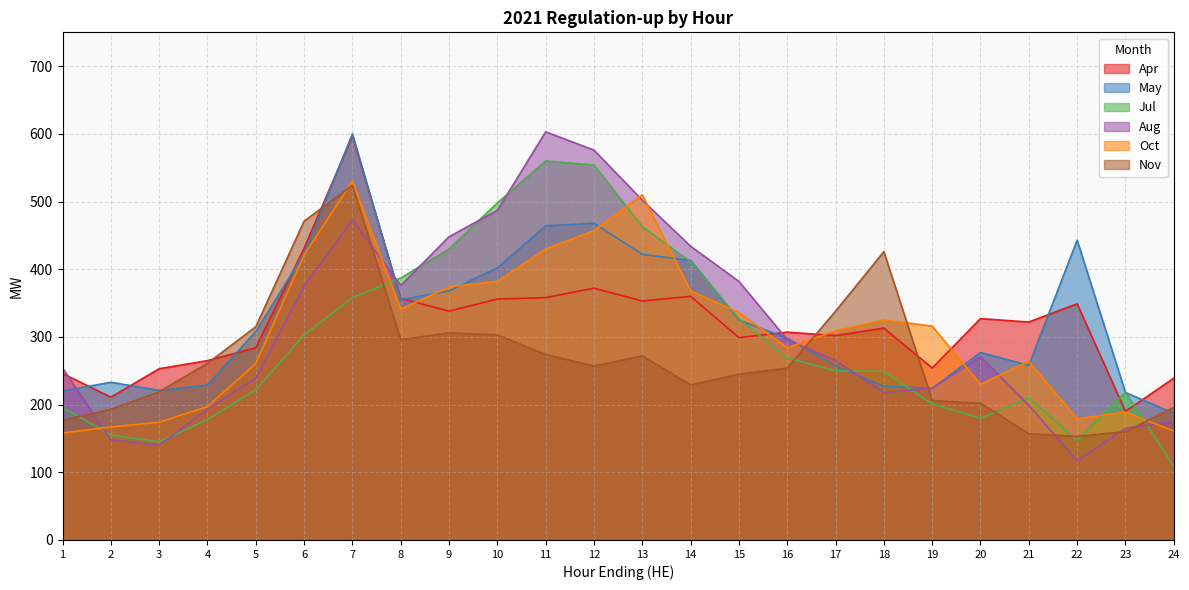

The value of Apr at 1 is 246. True or false?

True